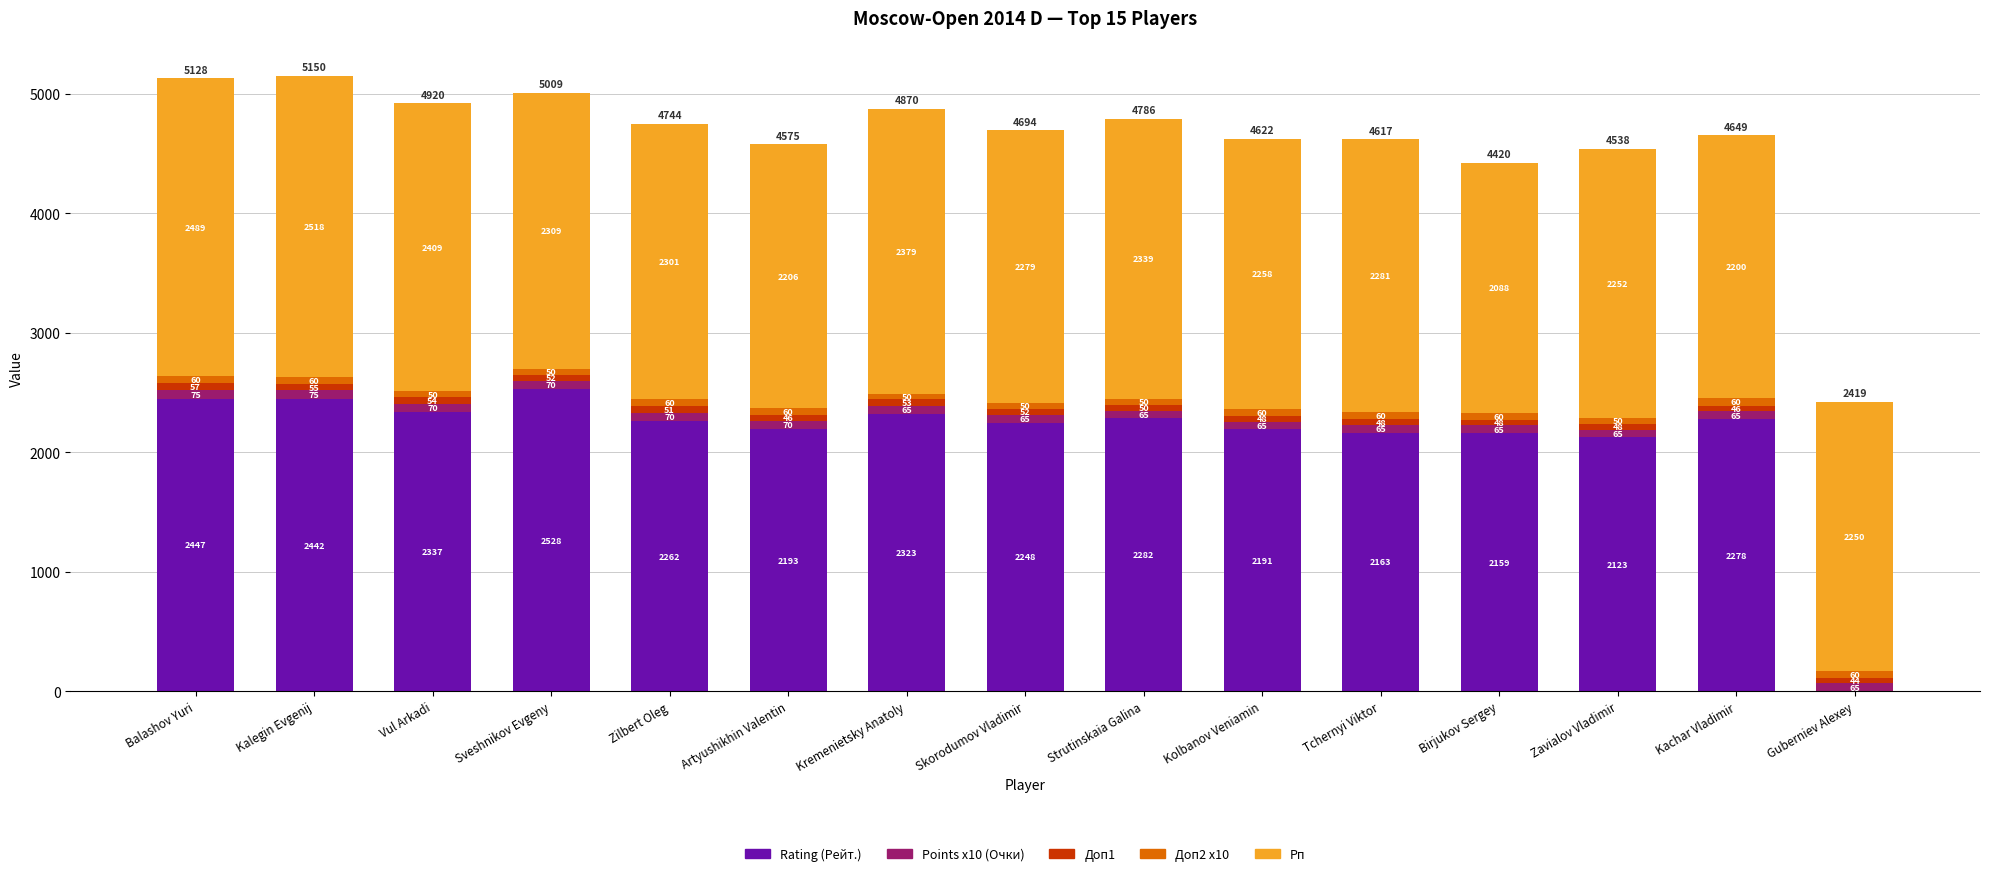

At which category is the sum across all series the highest?

Kalegin Evgenij